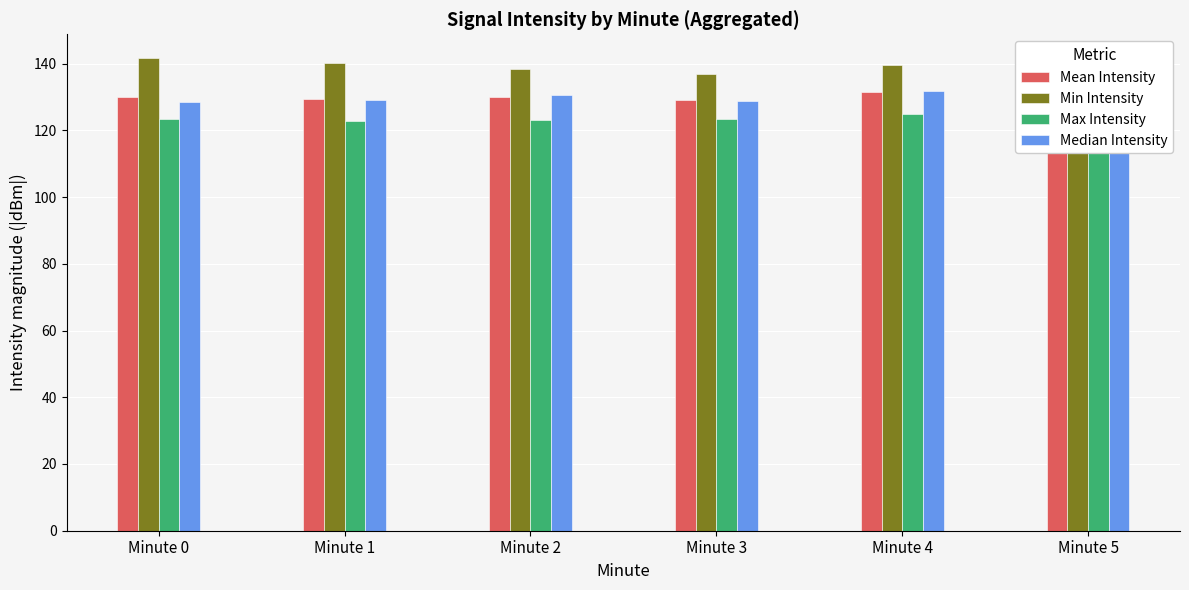

Reading left to right, list all the values displayed in this chart.

Mean Intensity: 129.9	129.5	130.1	128.9	131.4	127.7
Min Intensity: 141.7	140.3	138.2	137.0	139.6	133.9
Max Intensity: 123.3	122.8	123.2	123.3	124.9	123.6
Median Intensity: 128.5	129.2	130.5	128.6	131.8	127.9